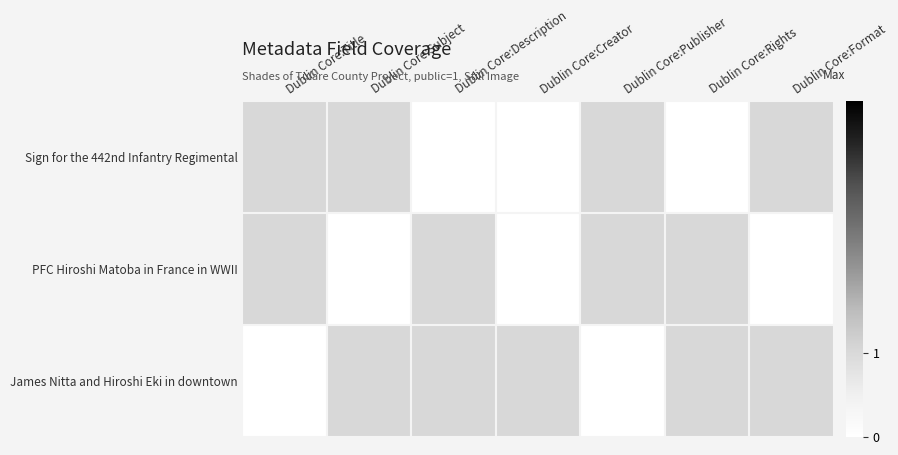

What is the greatest value displayed?

1